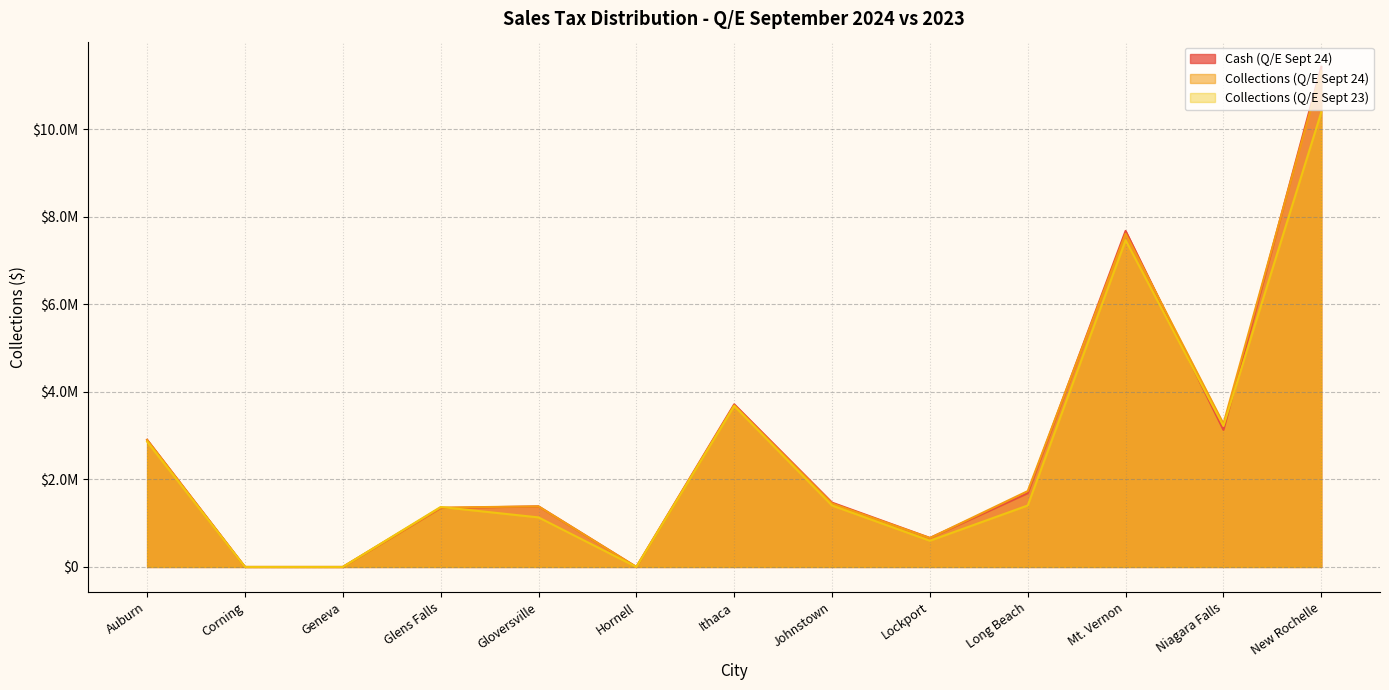

The value of Collections (Q/E Sept 23) at Glens Falls is 1370306.3. True or false?

True